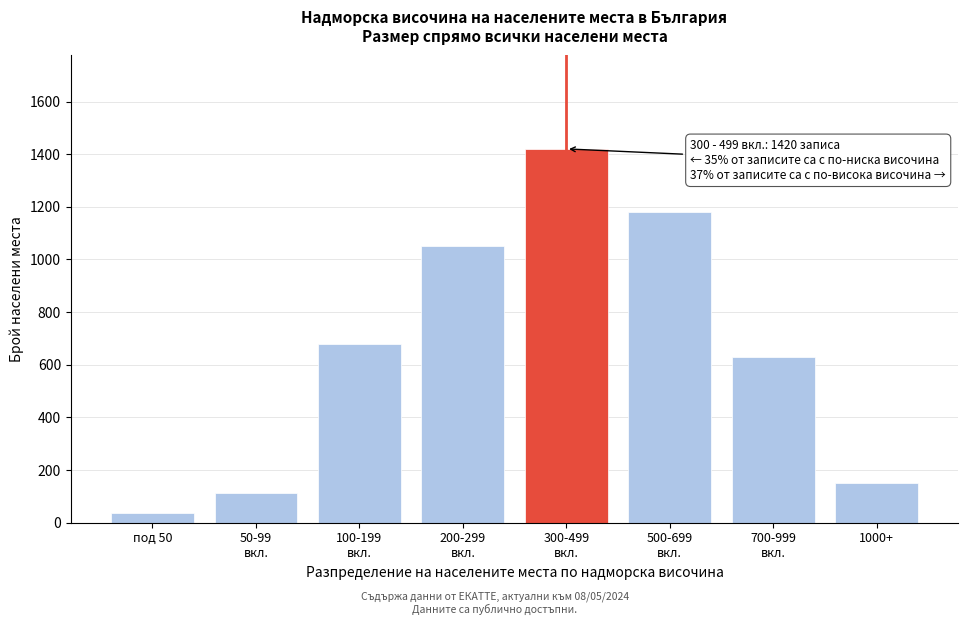

Reading left to right, what are all the values shown in this chart?

38	112	680	1050	1420	1180	630	149